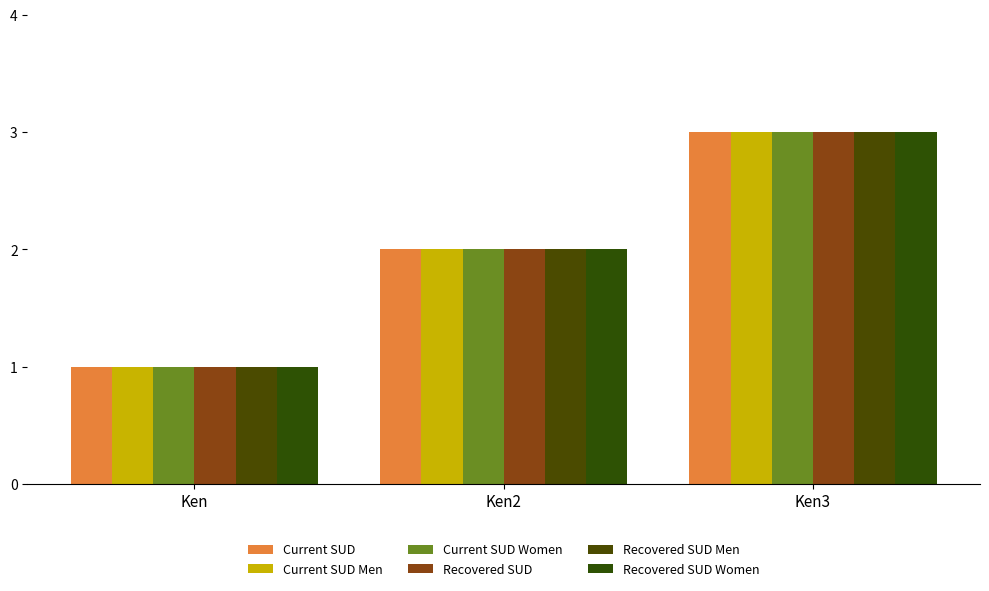

What value does the Current SUD series have at Ken3?

3